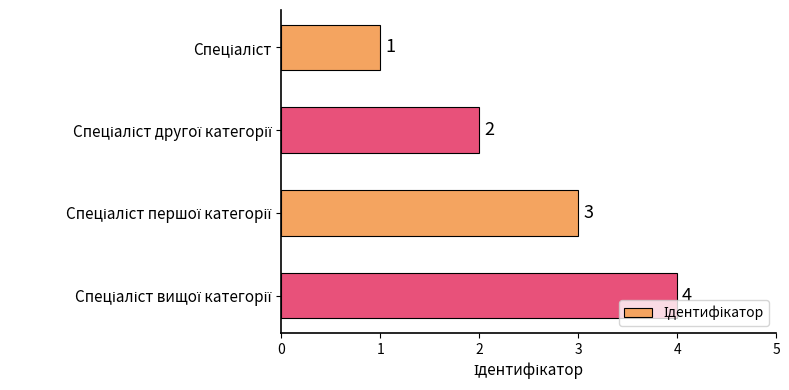

What is the greatest value displayed?

4